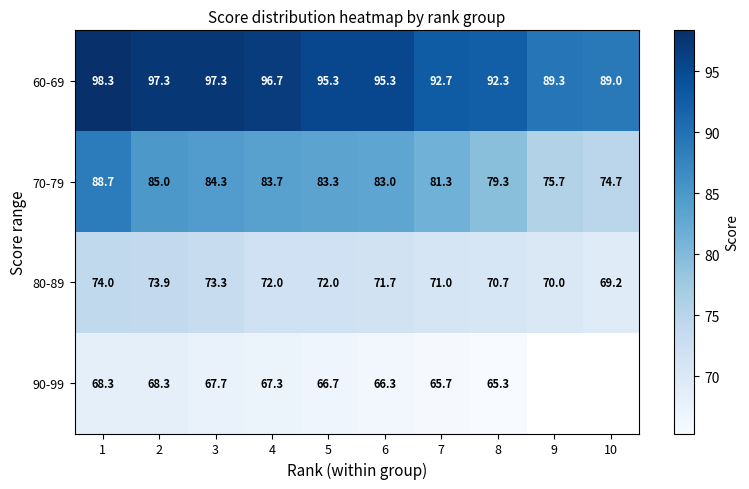

Is it true that 70-79 equals 30.0 at 6?

False